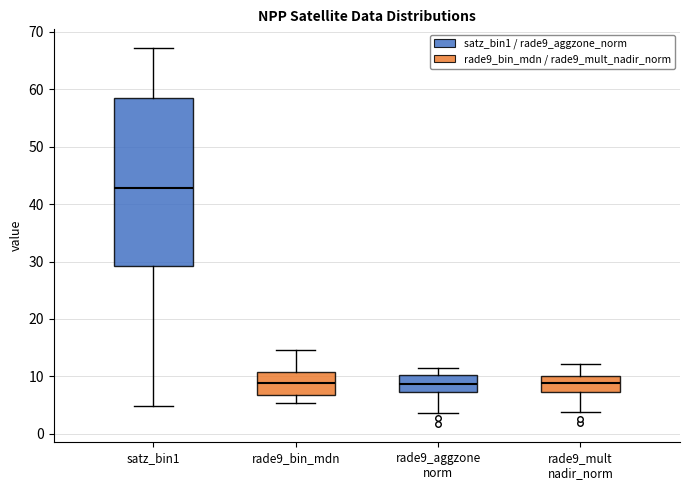

Comparing the boxes themselves (not the whiskers), which one is the tallest?

satz_bin1